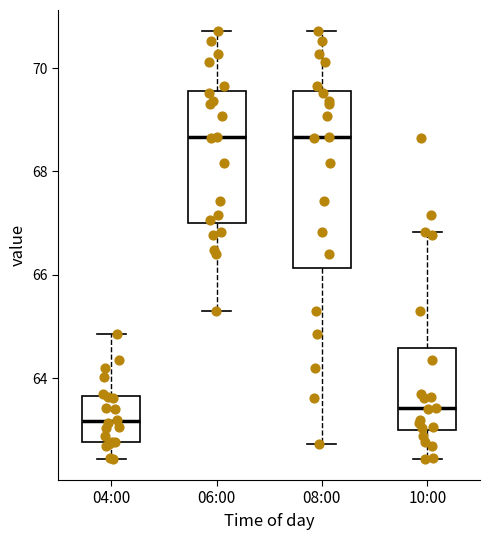

Reading left to right, transcribe this box plot: for each box, give where its median line is, the range the box spans, and where its two whiskers end, as read against the y-axis. The values are not printed on the chart, so give them approximately, as read against the axis.

04:00: median 63.2, box 62.8 to 63.6, whiskers 62.4 to 64.8
06:00: median 68.6, box 67.0 to 69.6, whiskers 65.2 to 70.8
08:00: median 68.6, box 66.2 to 69.6, whiskers 62.8 to 70.8
10:00: median 63.4, box 63.0 to 64.6, whiskers 62.4 to 66.8